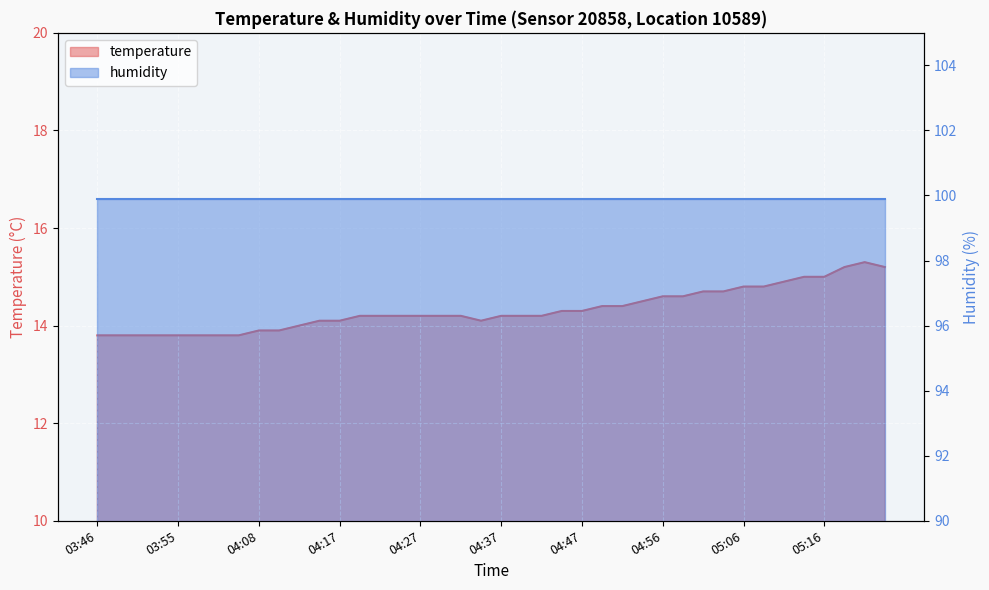

Which has a higher value, 04:08 or 05:16?

05:16